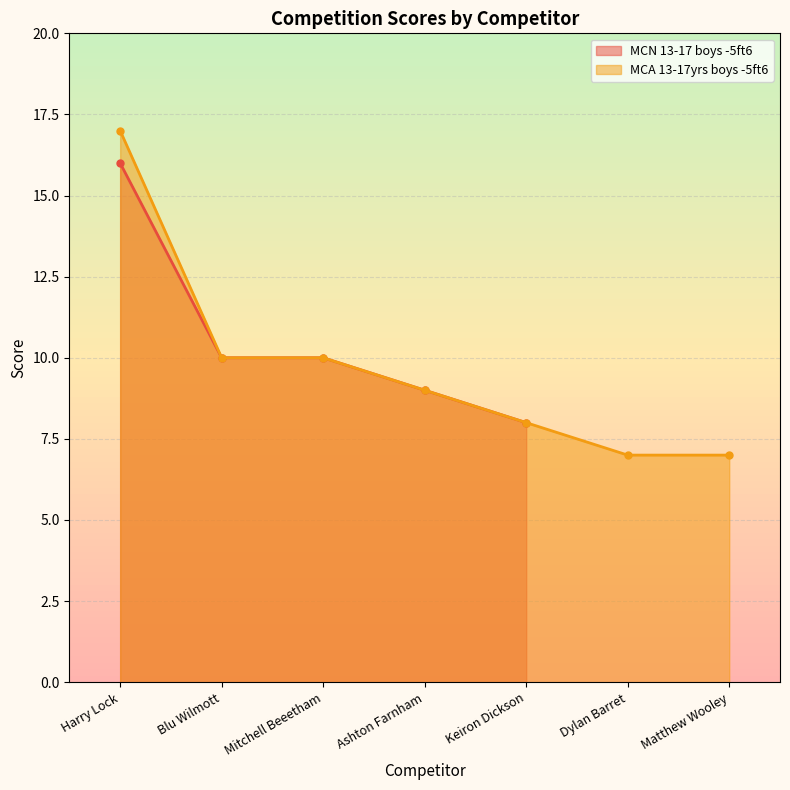

True or false: the data shows 7 at Matthew Wooley.

True